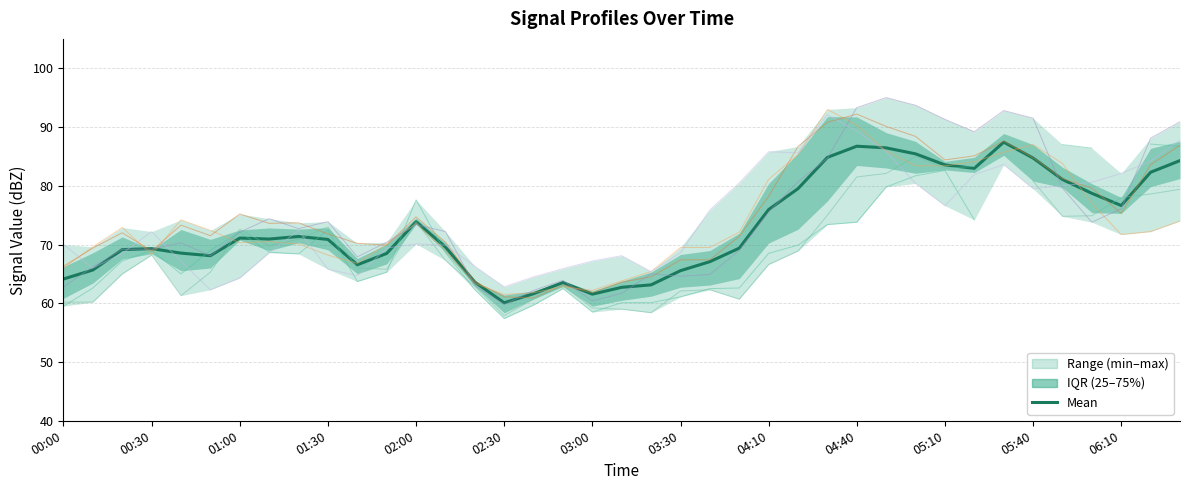

Does the chart display data point markers on the line(s)?

No